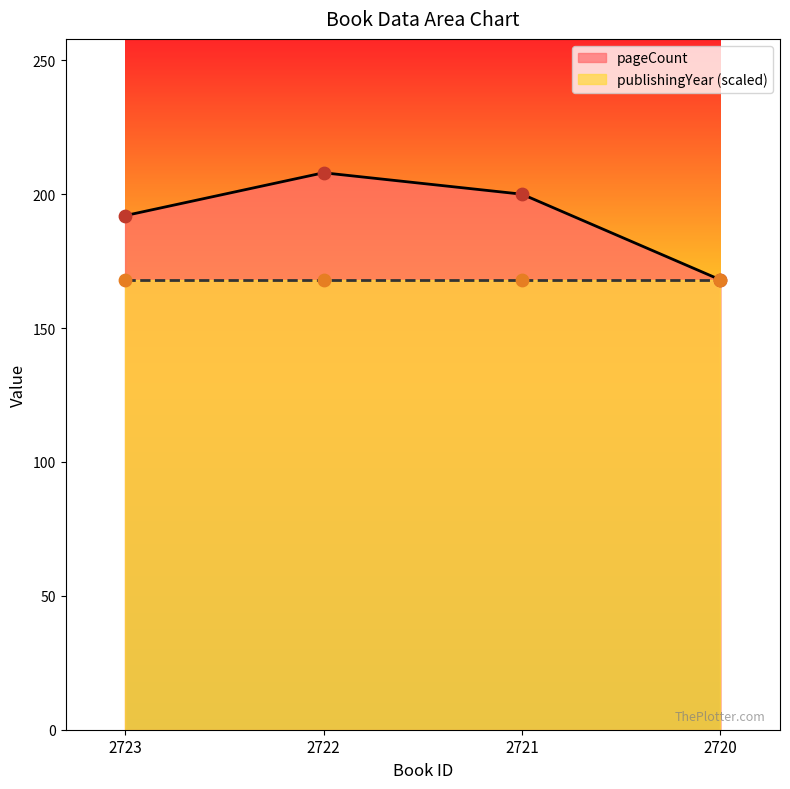

Between 2723 and 2720, which is larger?

2723